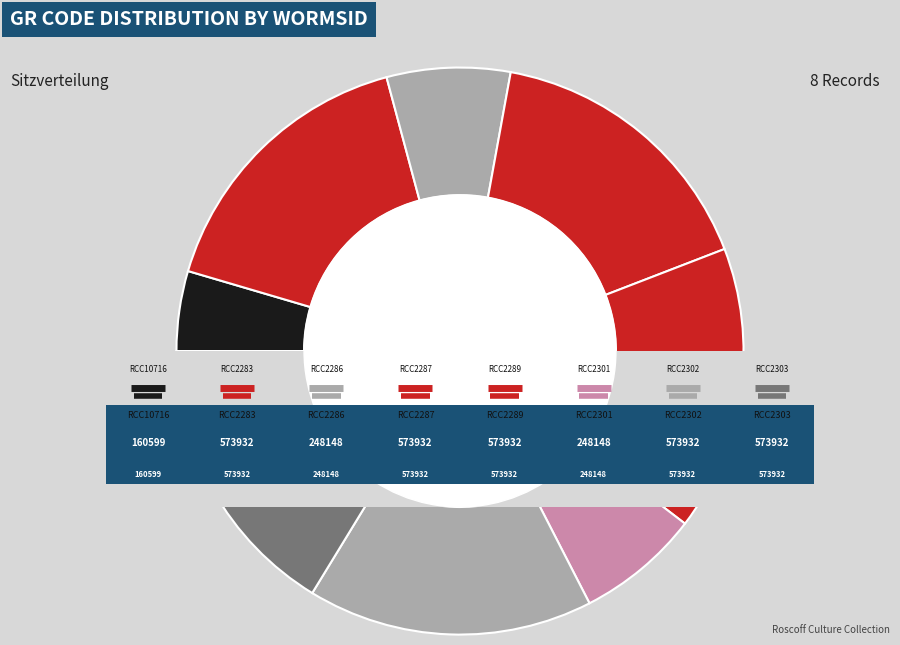

To the nearest percent, what is the combined percentage of RCC2301 and RCC2302?

23%